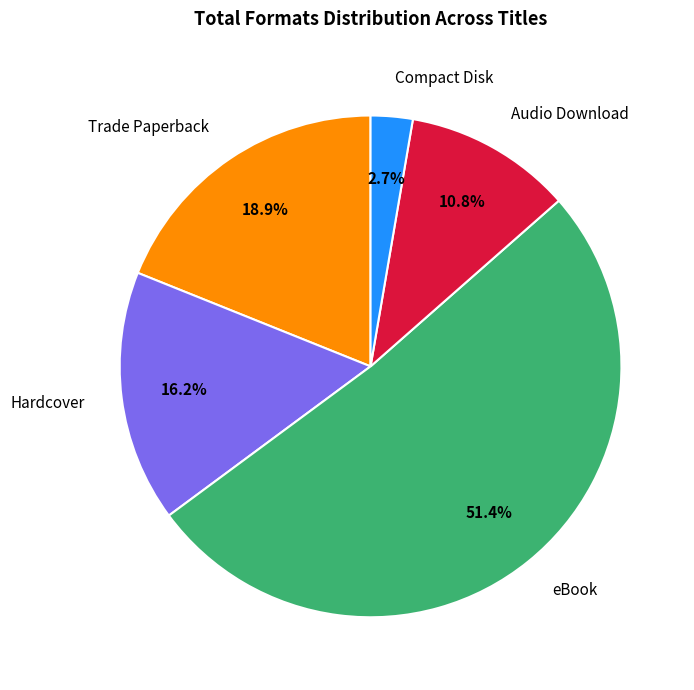

To the nearest percent, what percentage of the pie is Audio Download?

11%